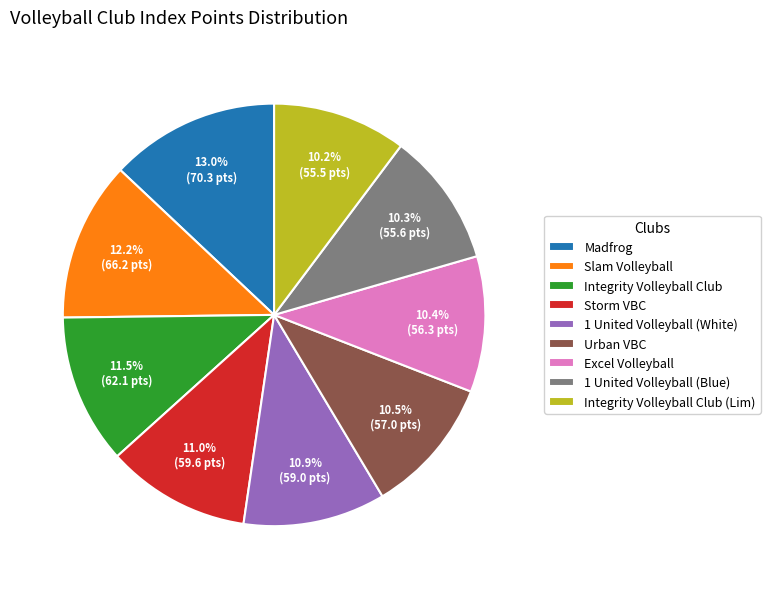

To the nearest percent, what is the difference between the Urban VBC and Integrity Volleyball Club slice percentages?

1%